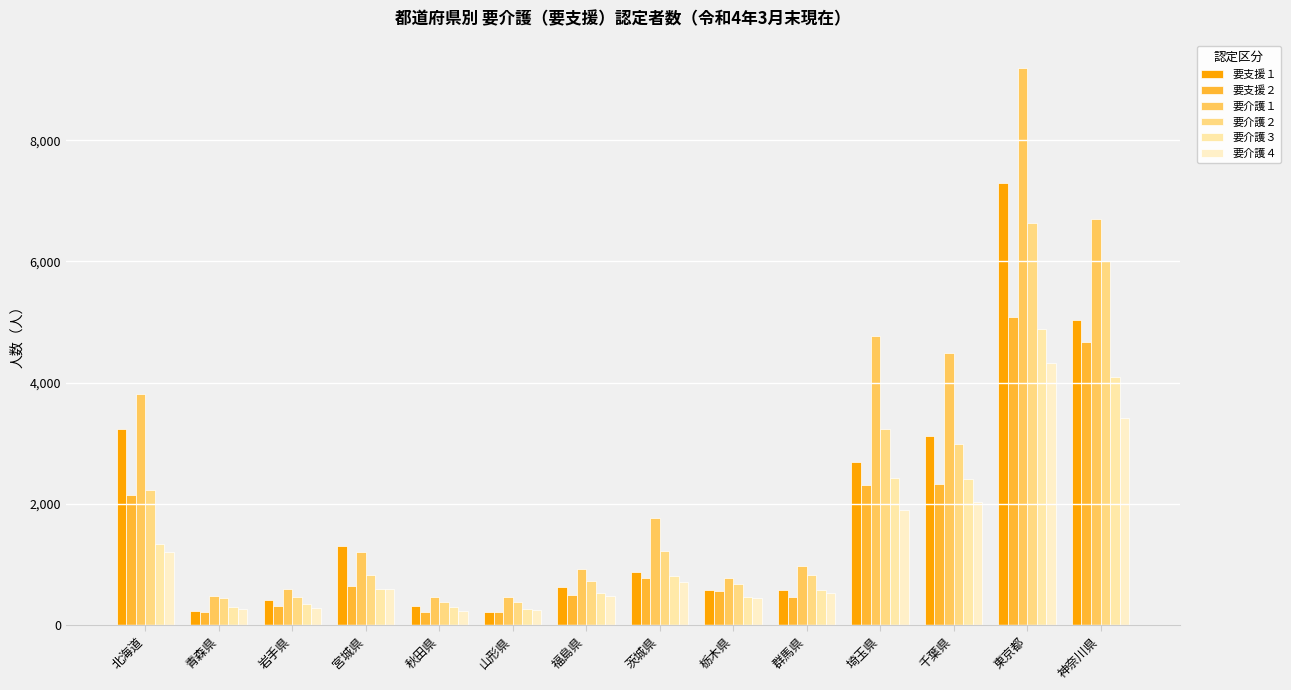

What are all the series names shown in the legend?

要支援１, 要支援２, 要介護１, 要介護２, 要介護３, 要介護４